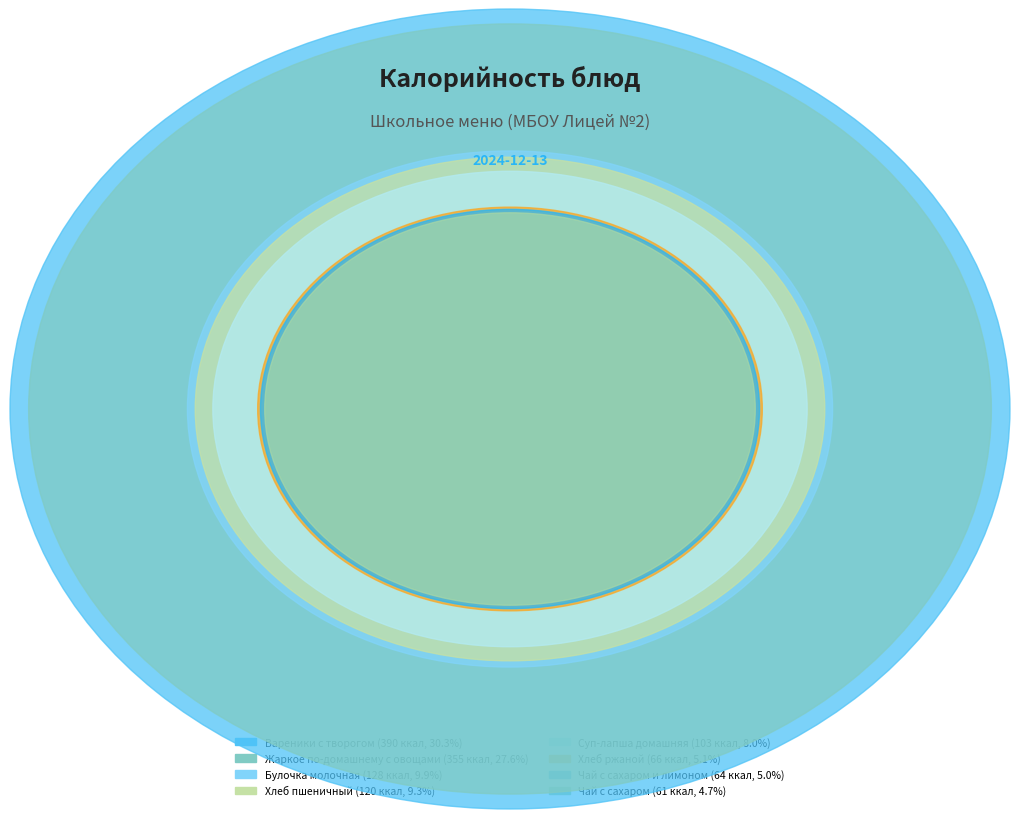

Is there any slice that represents more than half of the pie?

No